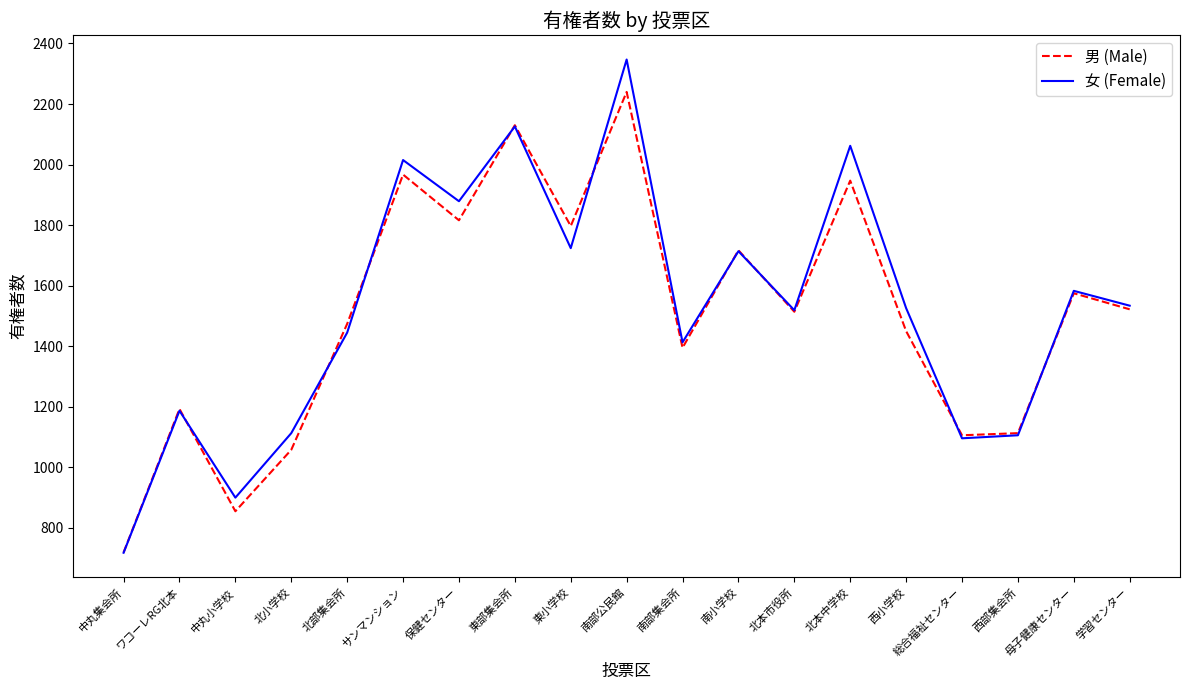

Rank the series by their maximum value, from highest to lowest.

女 (Female), 男 (Male)